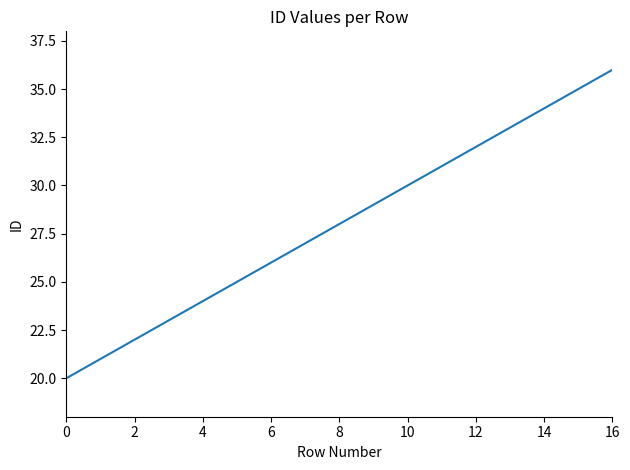

What is the difference between the maximum and minimum values?

16